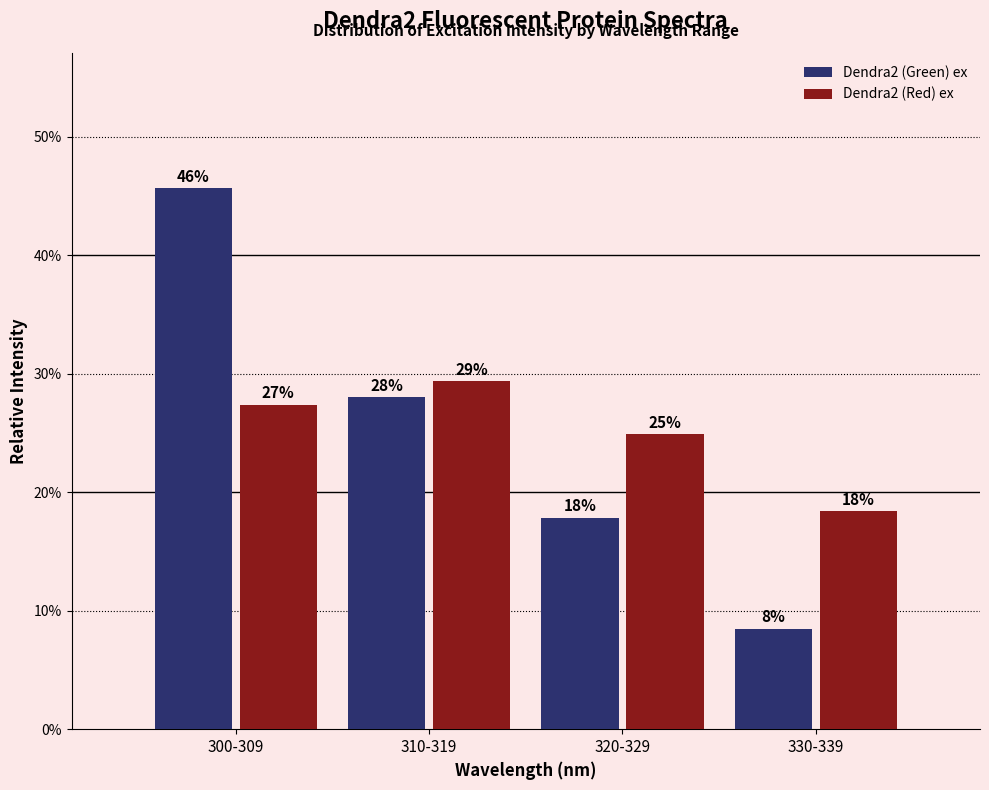

How many bars are there in total?

8